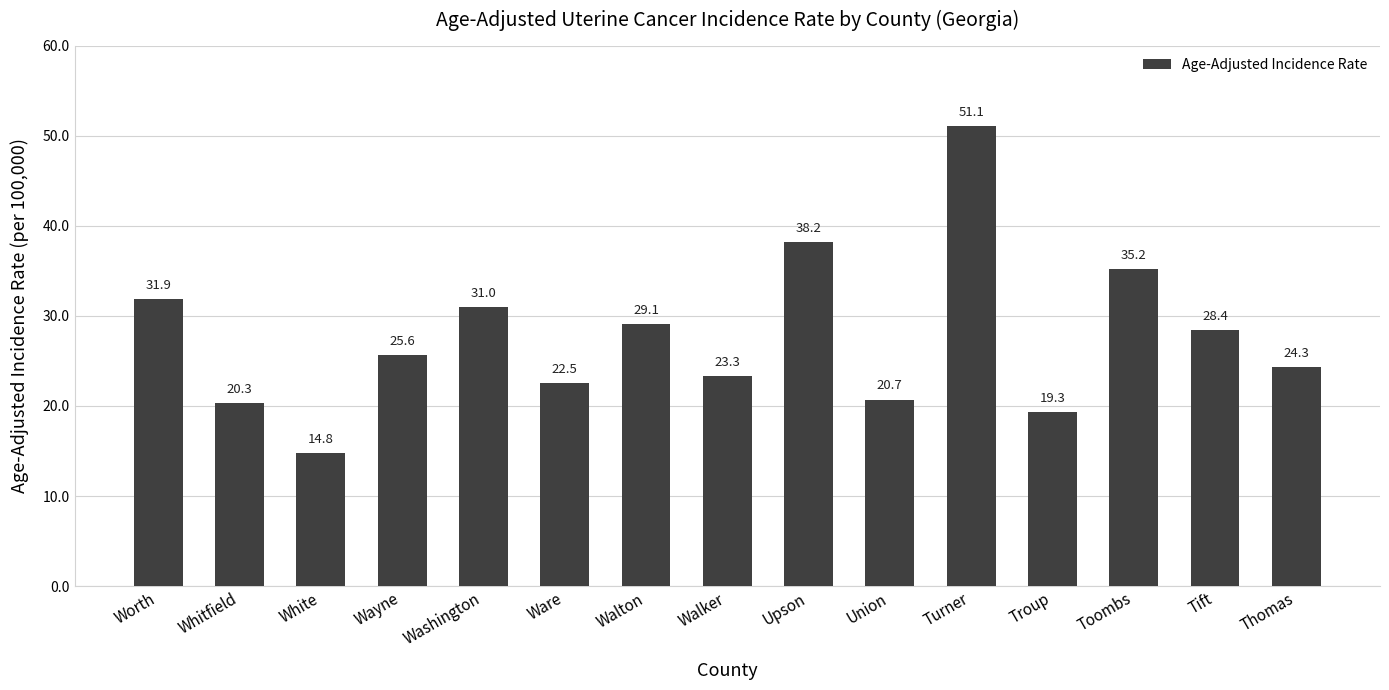

How many data points are above 25?

8